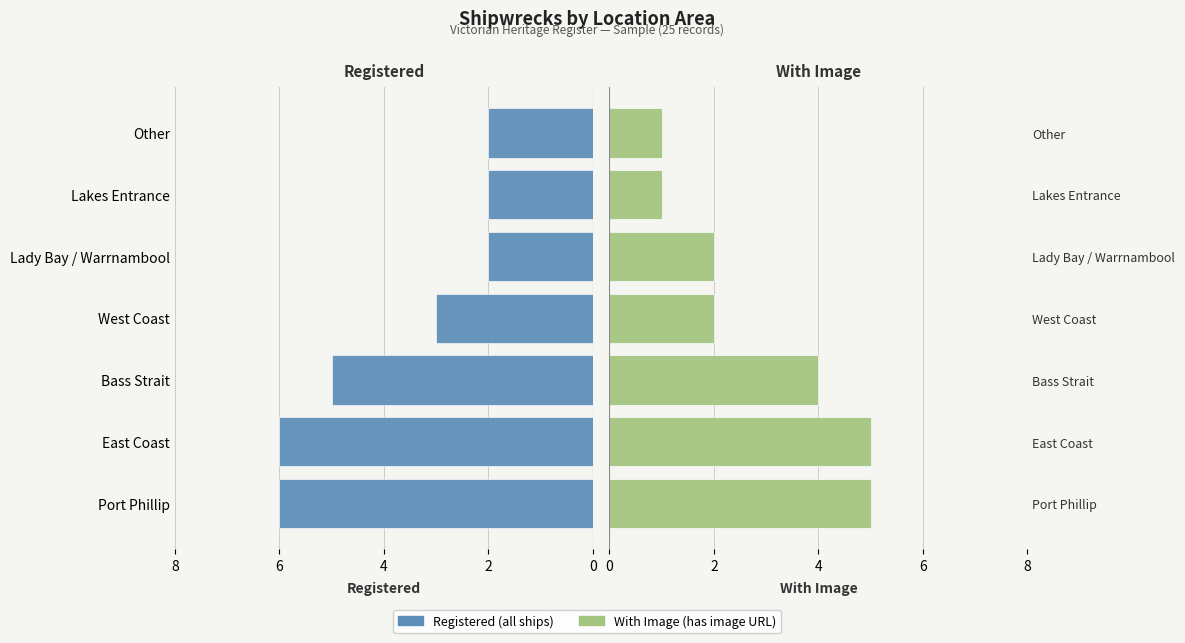

What are all the series names shown in the legend?

Registered, With Image